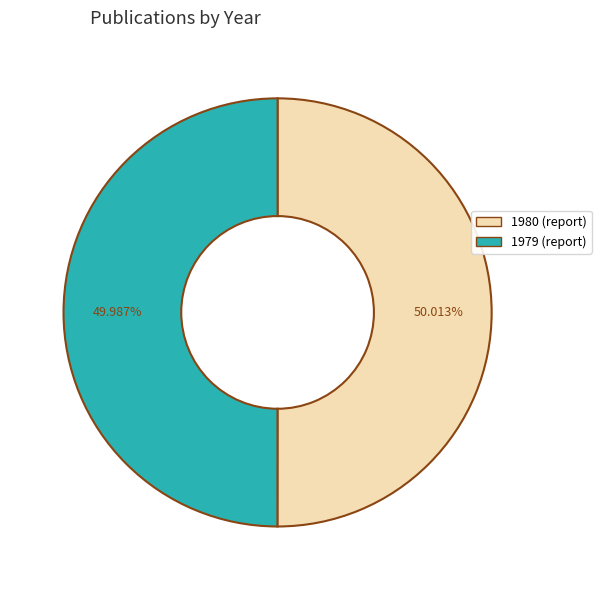

Is it true that 1980 (report) is 50% of the pie?

True